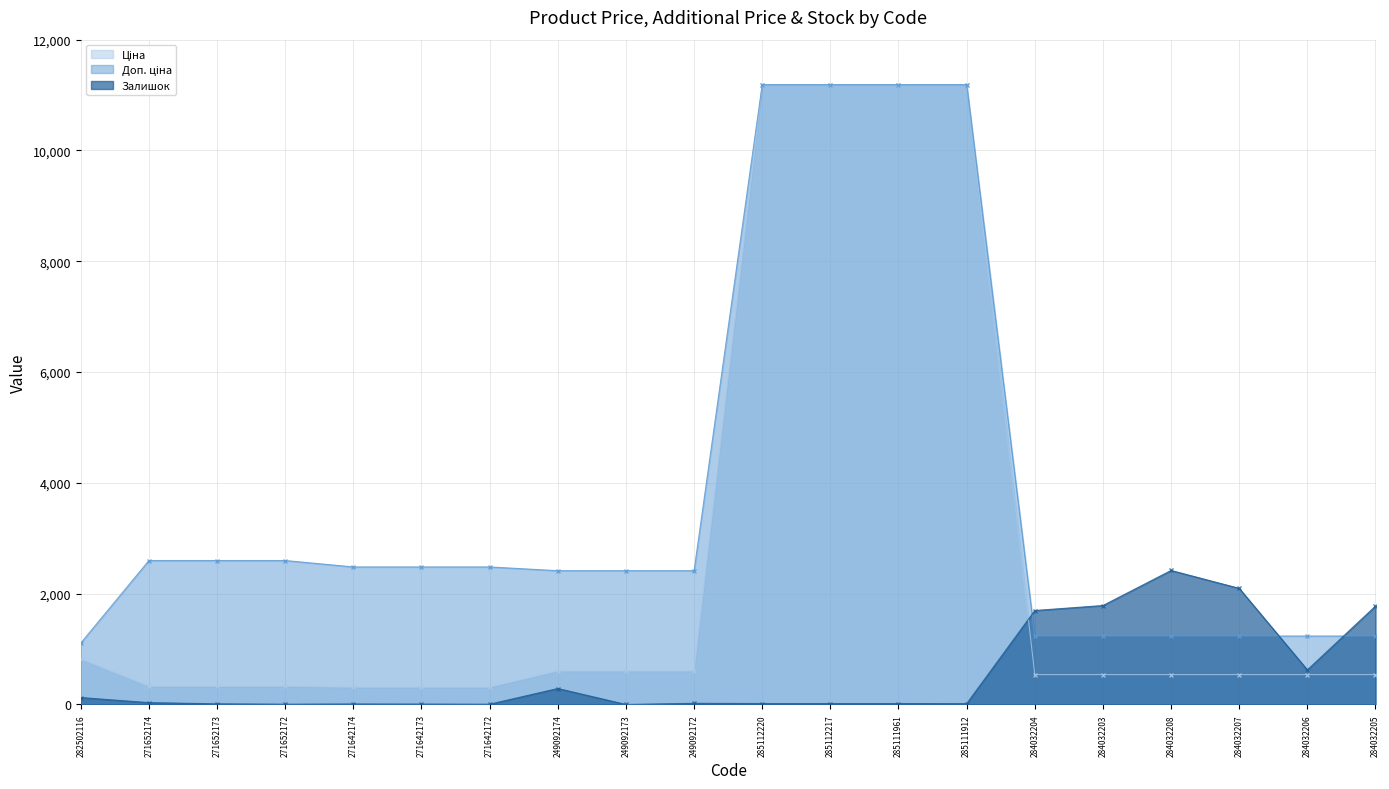

What is the total value across all series at 284032208?

4193.4